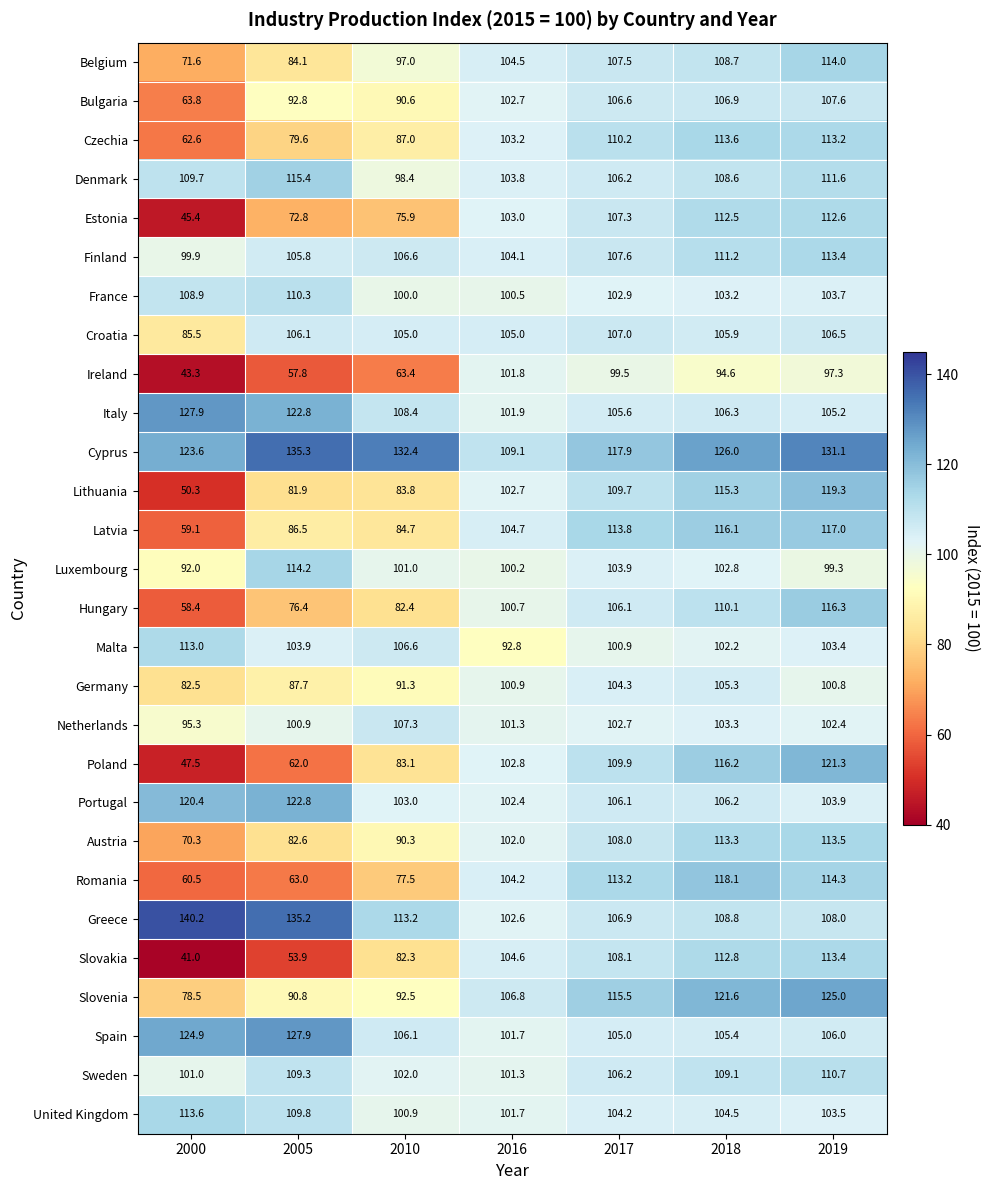

What is the sum of the Hungary values at 2005 and 2018?

186.5